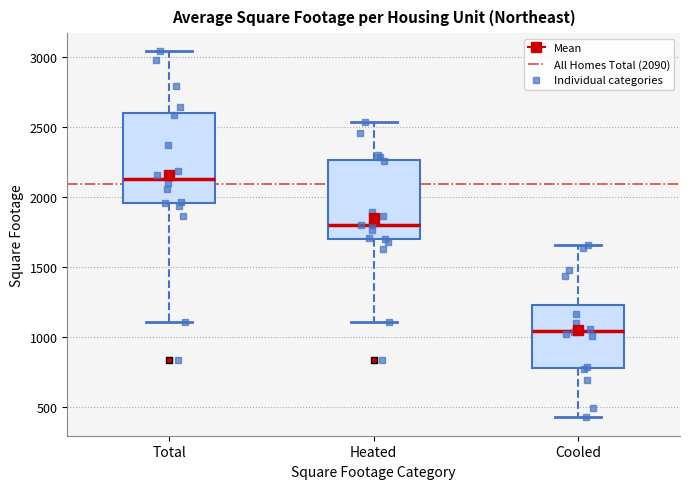

Reading left to right, transcribe this box plot: for each box, give where its median line is, the range the box spans, and where its two whiskers end, as read against the y-axis. The values are not printed on the chart, so give them approximately, as read against the axis.

Total: median 2150, box 1950 to 2600, whiskers 1100 to 3050
Heated: median 1800, box 1700 to 2250, whiskers 1100 to 2550
Cooled: median 1050, box 800 to 1250, whiskers 450 to 1650